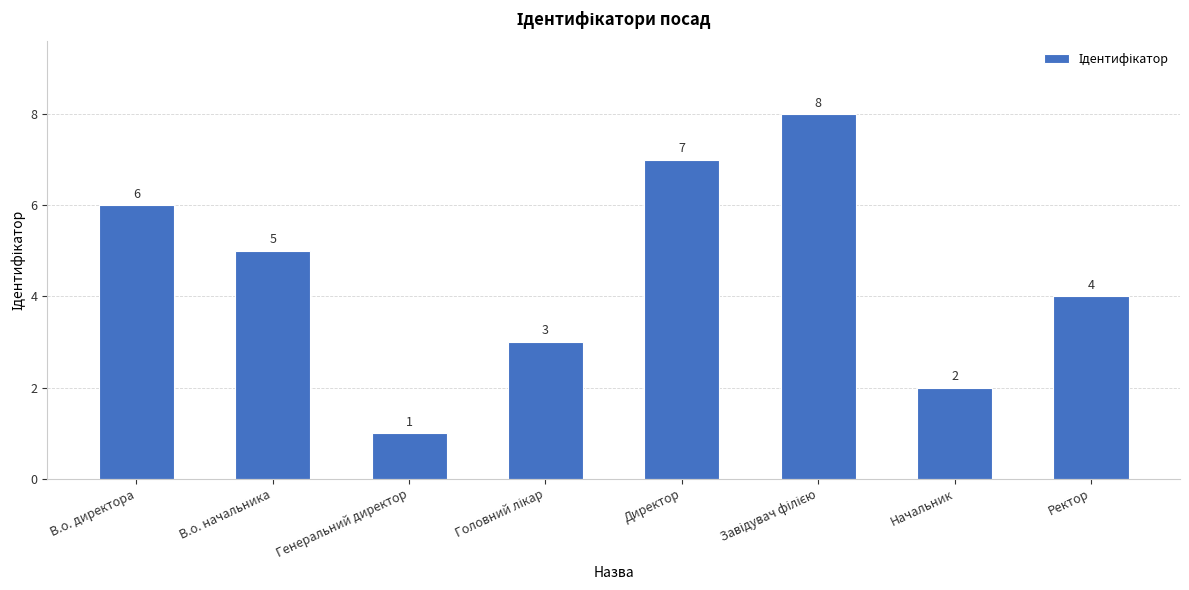

How many values are below 5?

4